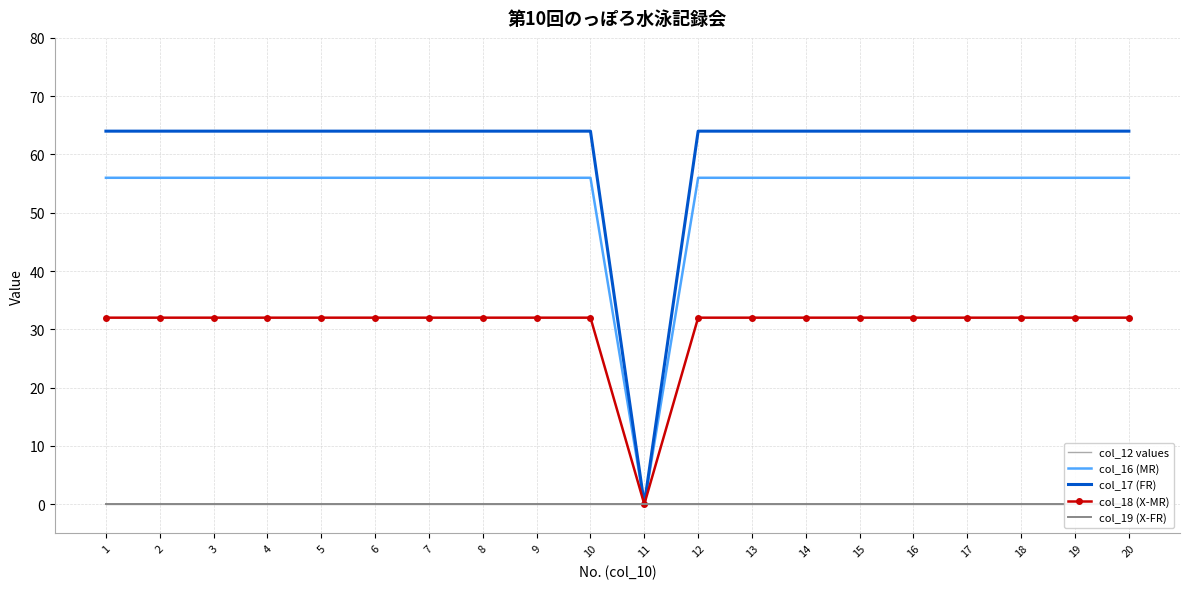

At which category is the sum across all series the highest?

1